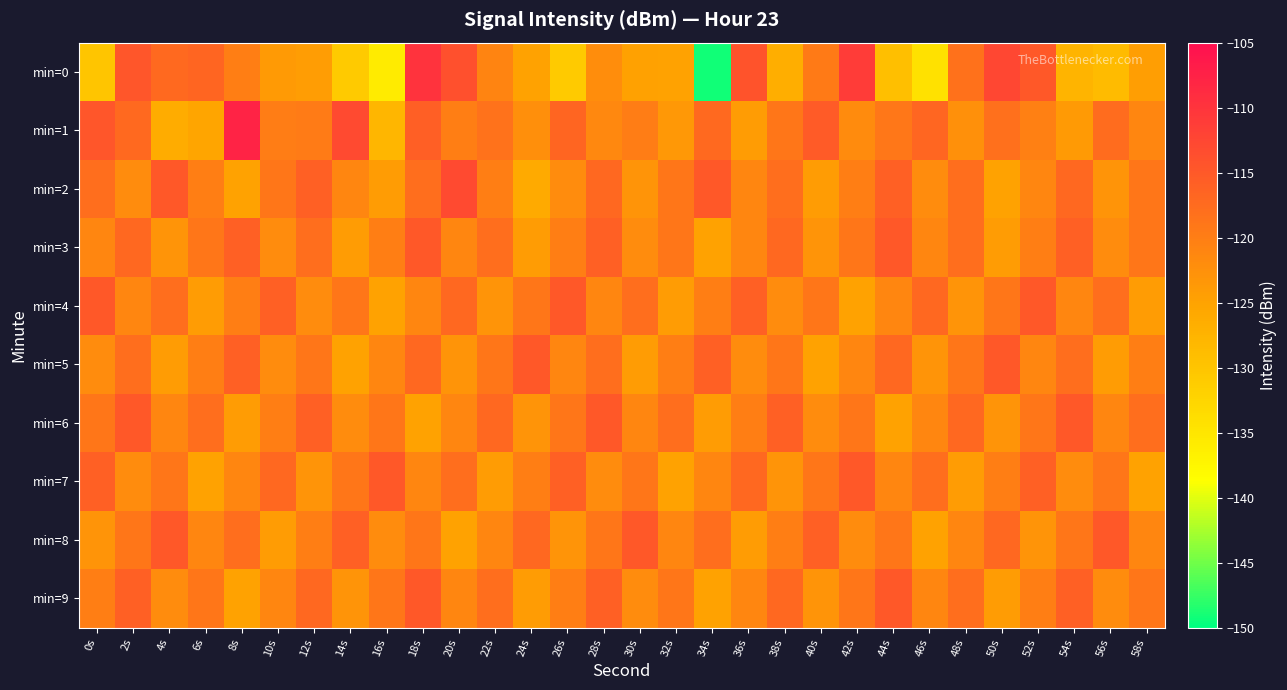

At which category does the chart reach its minimum across all series?

34s